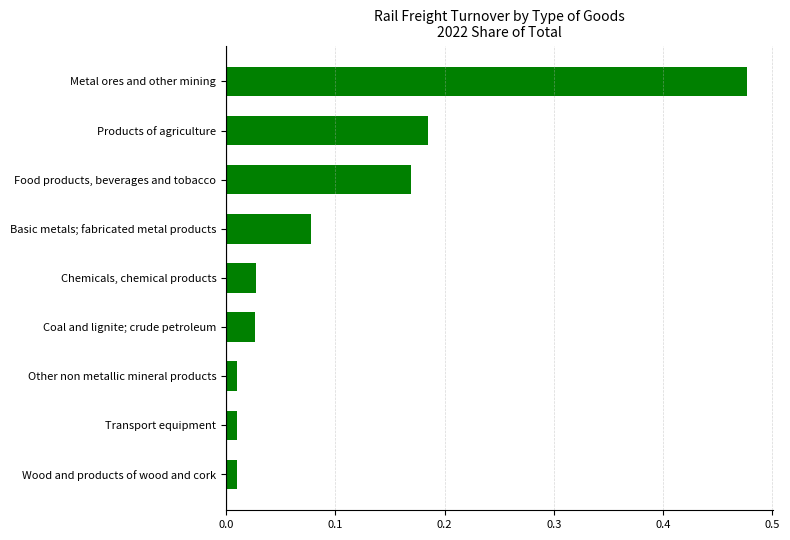

Which label corresponds to the largest value in the chart?

Metal ores and other mining